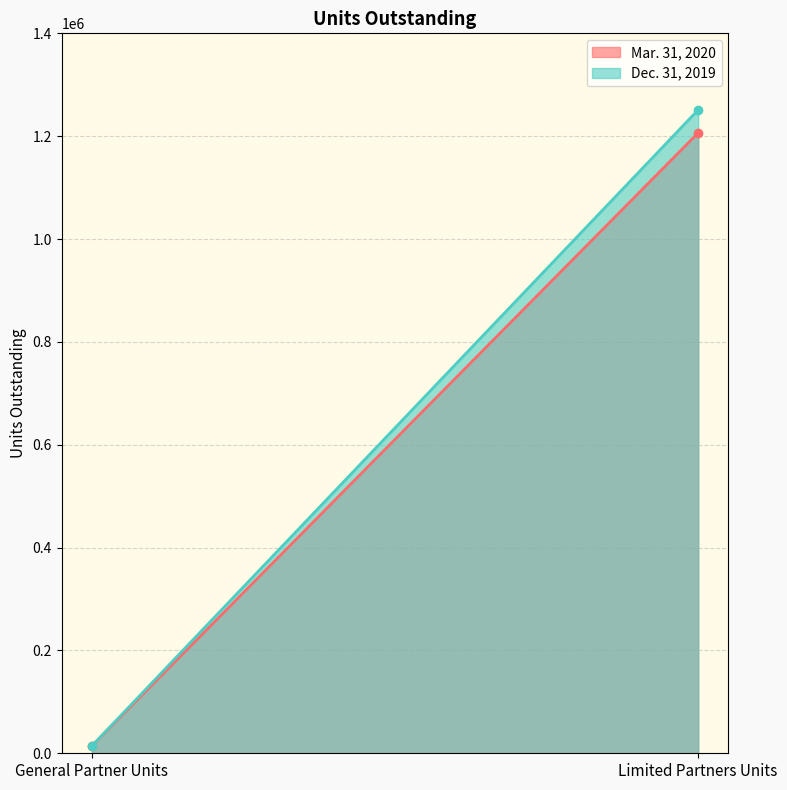

What position from the right is Limited Partners Units?

1